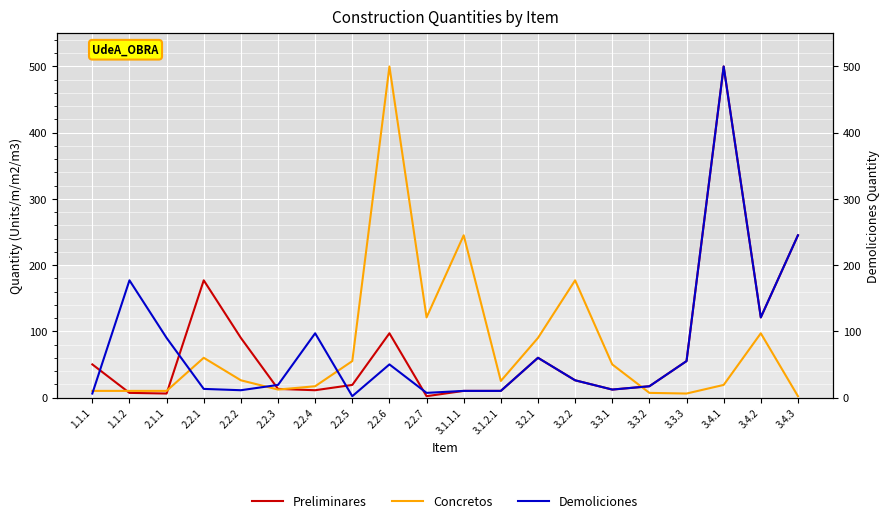

What is the sum of the Preliminares values at 3.3.3 and 1.1.1?

105